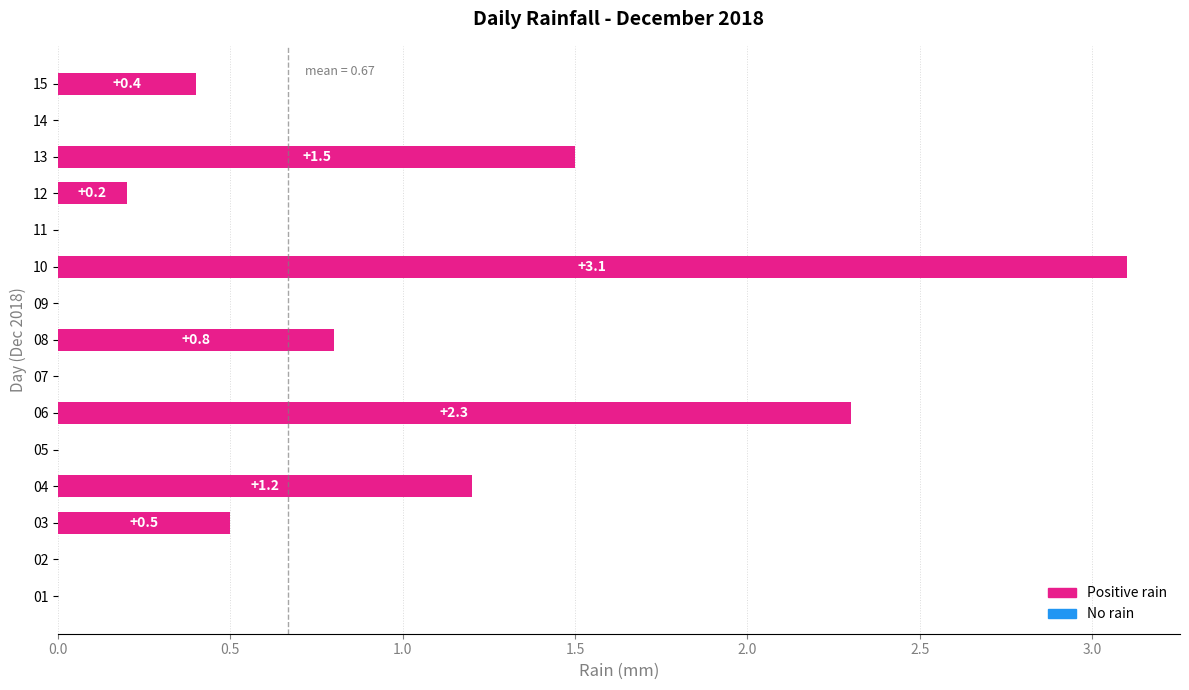

Are the bars grouped side by side (vs. stacked)?

No